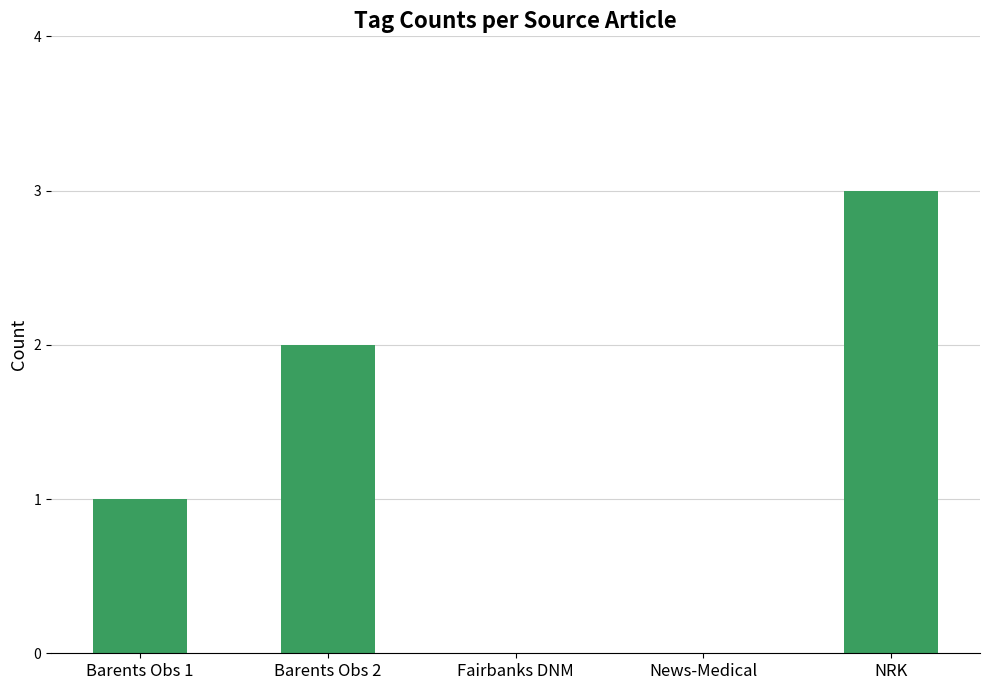

Is it true that the value at NRK is 3?

True